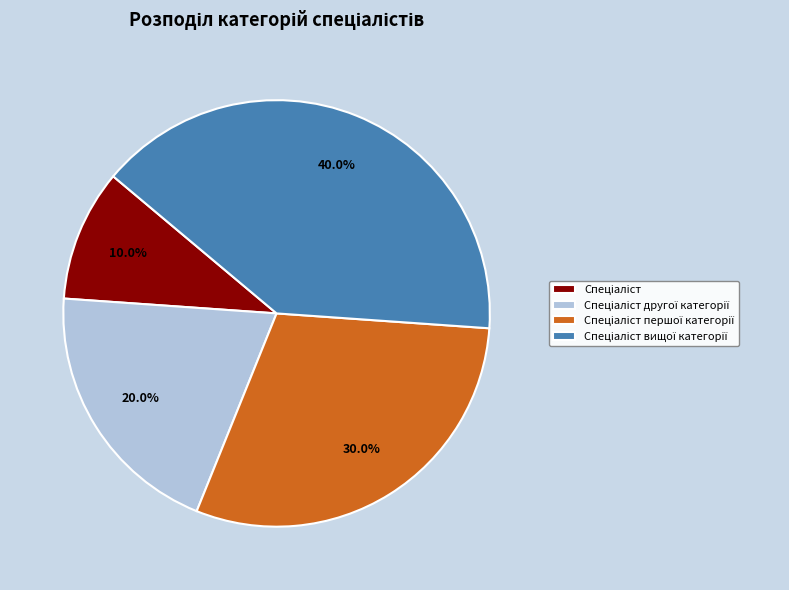

Does any single category account for the majority?

No